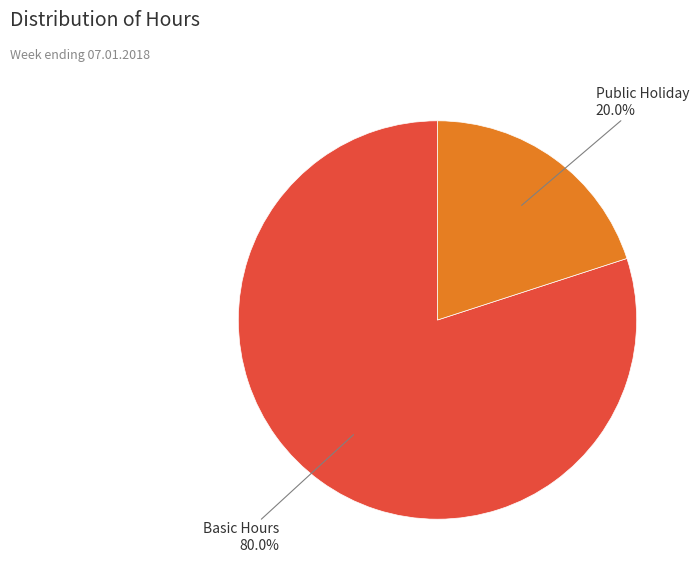

Is there a majority slice in this chart?

Yes